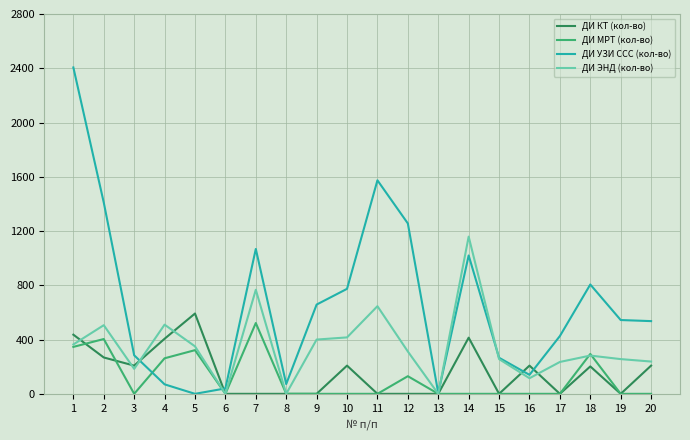

Where is ДИ ЭНД (кол-во) nearest to the value 579?

11